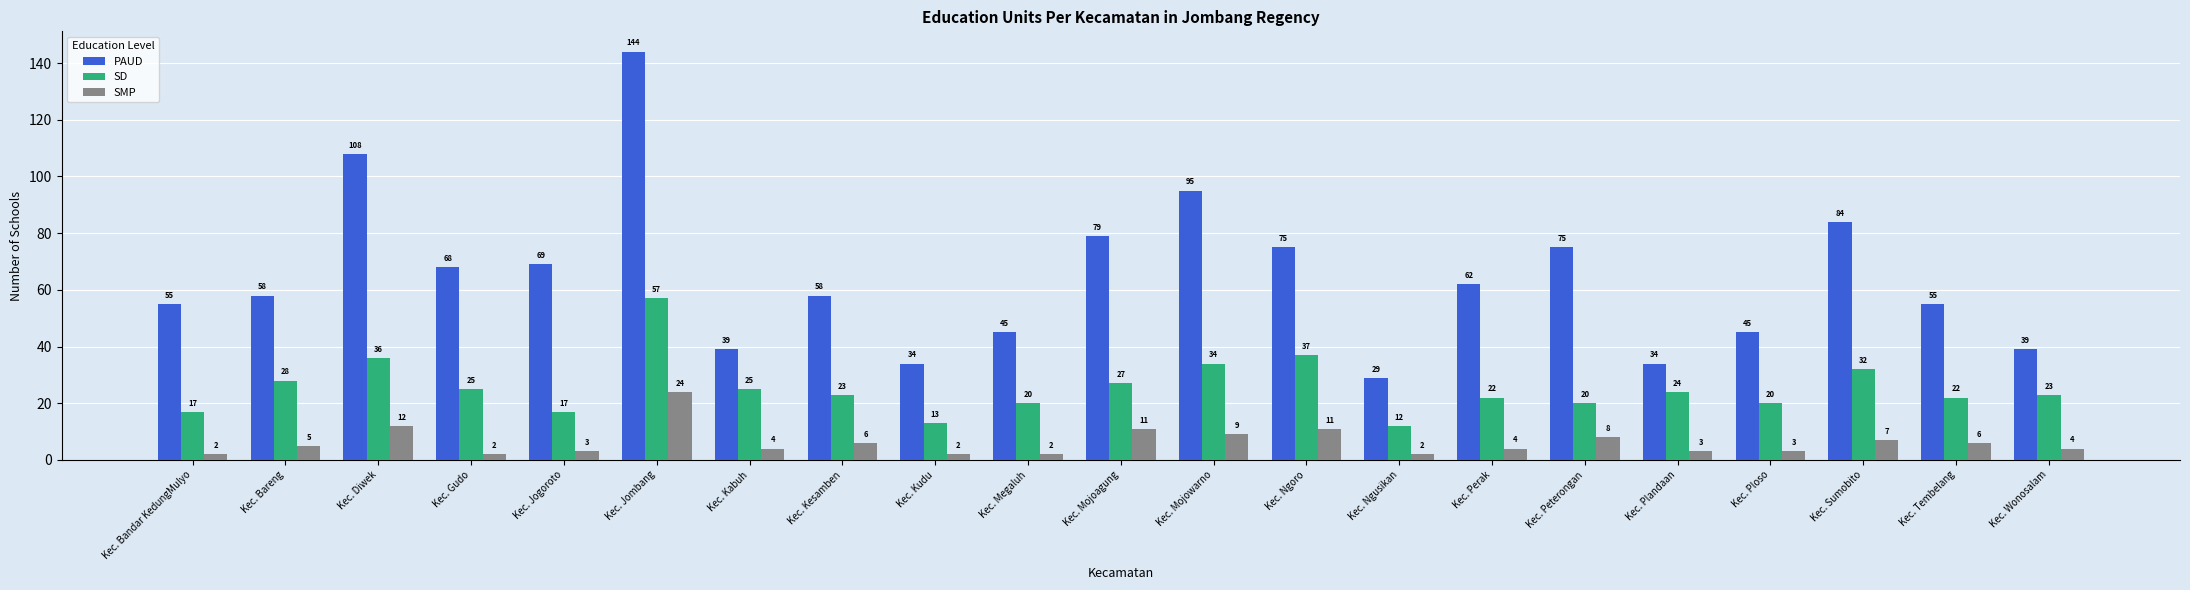

Rank the series by their maximum value, from lowest to highest.

SMP, SD, PAUD